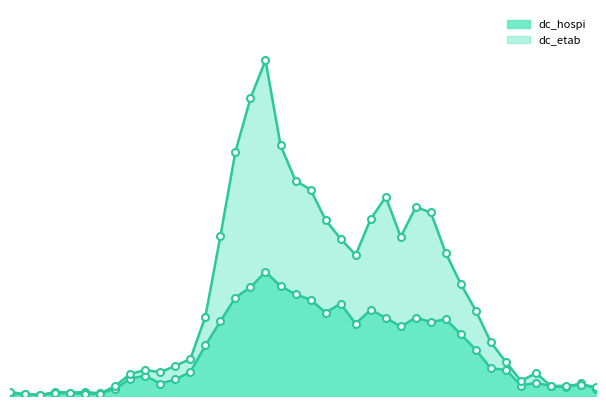

What is the minimum value shown in the chart?

3